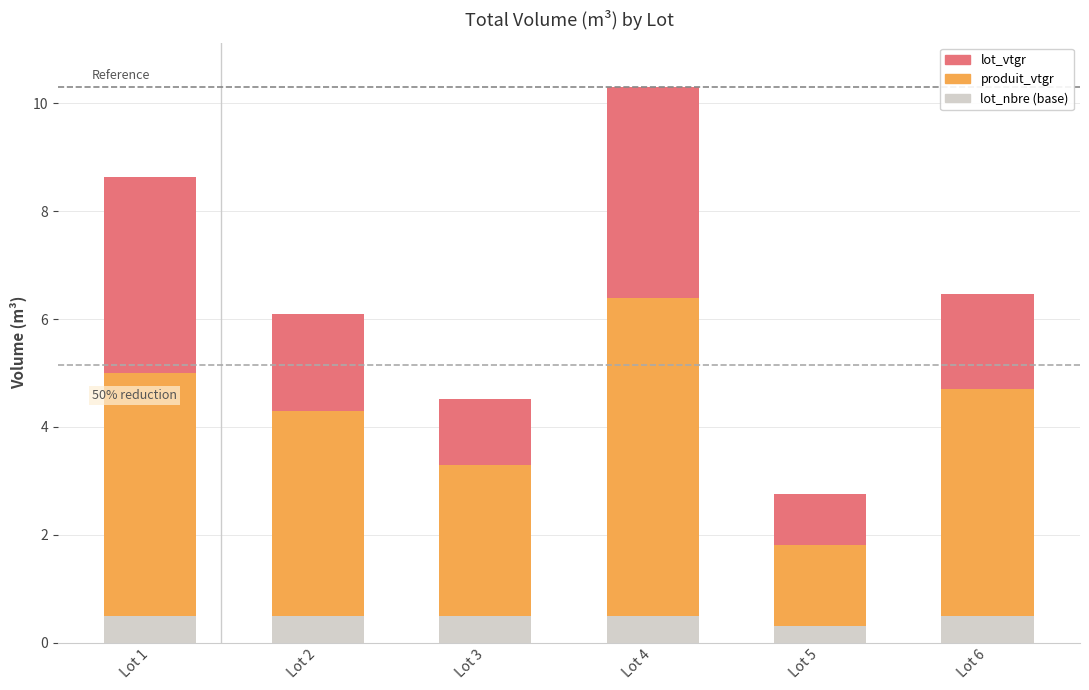

True or false: lot_nbre (base) has a value of 0.5 at Lot 3.

True